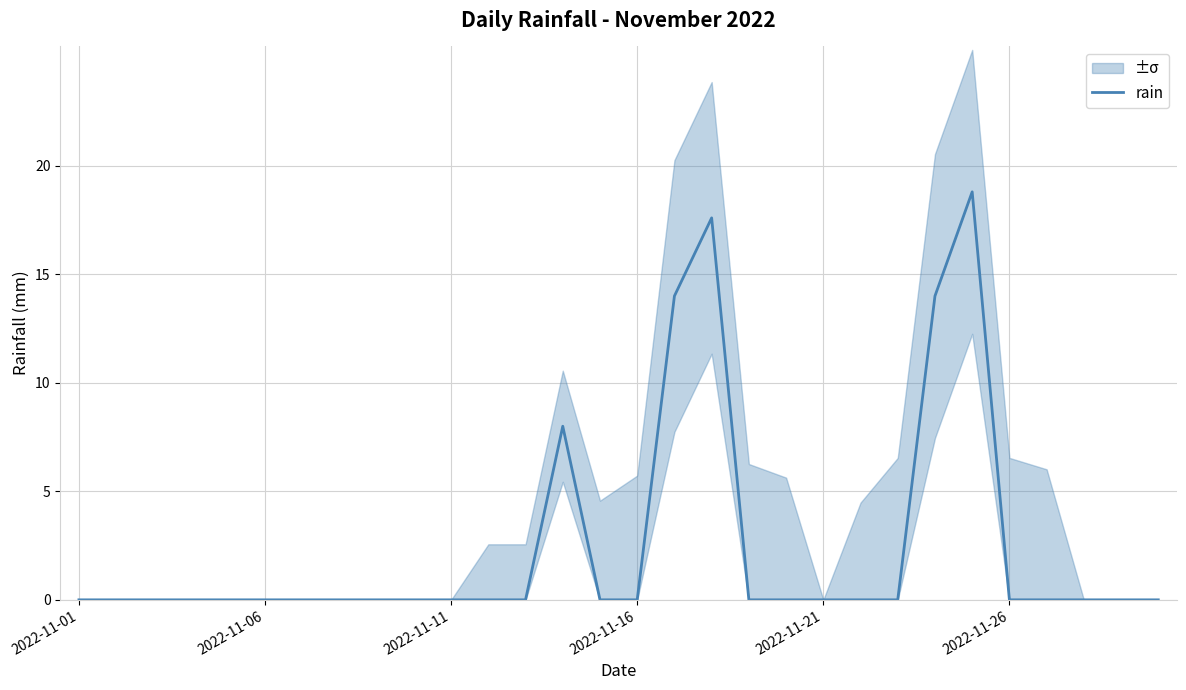

The chart shows a value of 10.5 at 21. True or false?

False